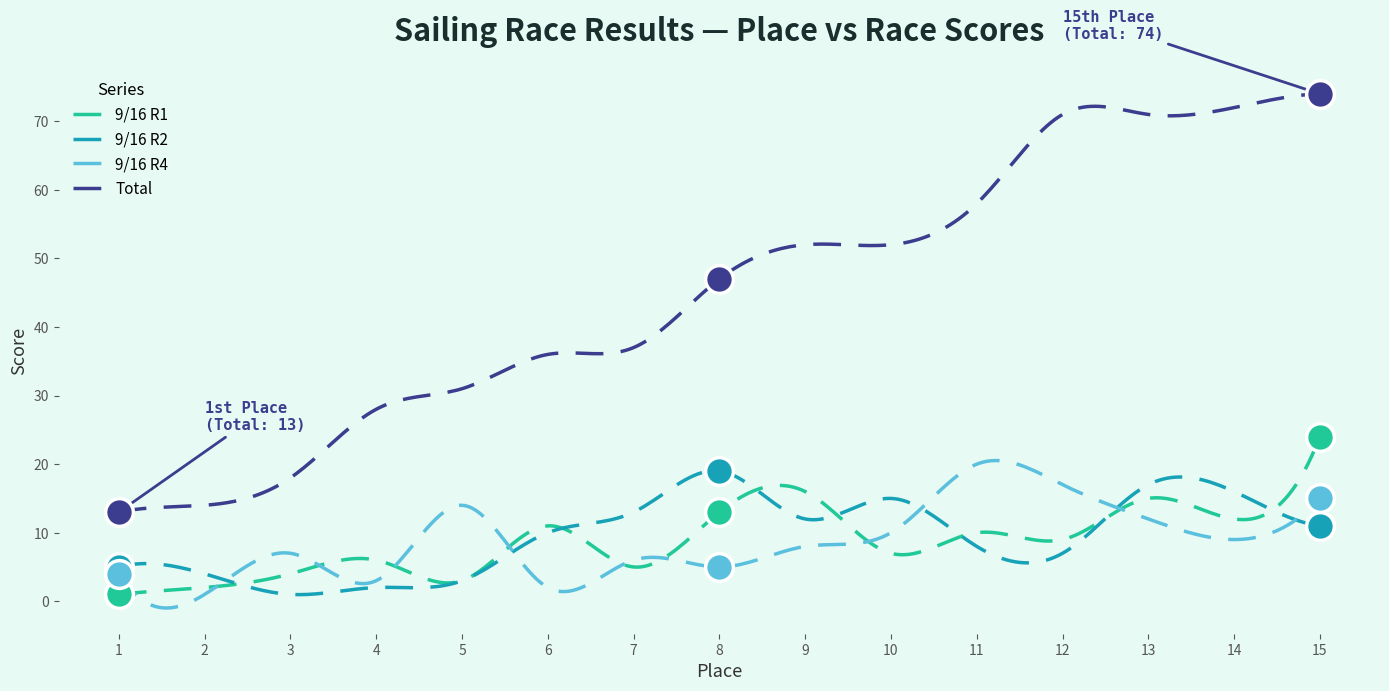

At how many categories does at least one series exceed 19?

12